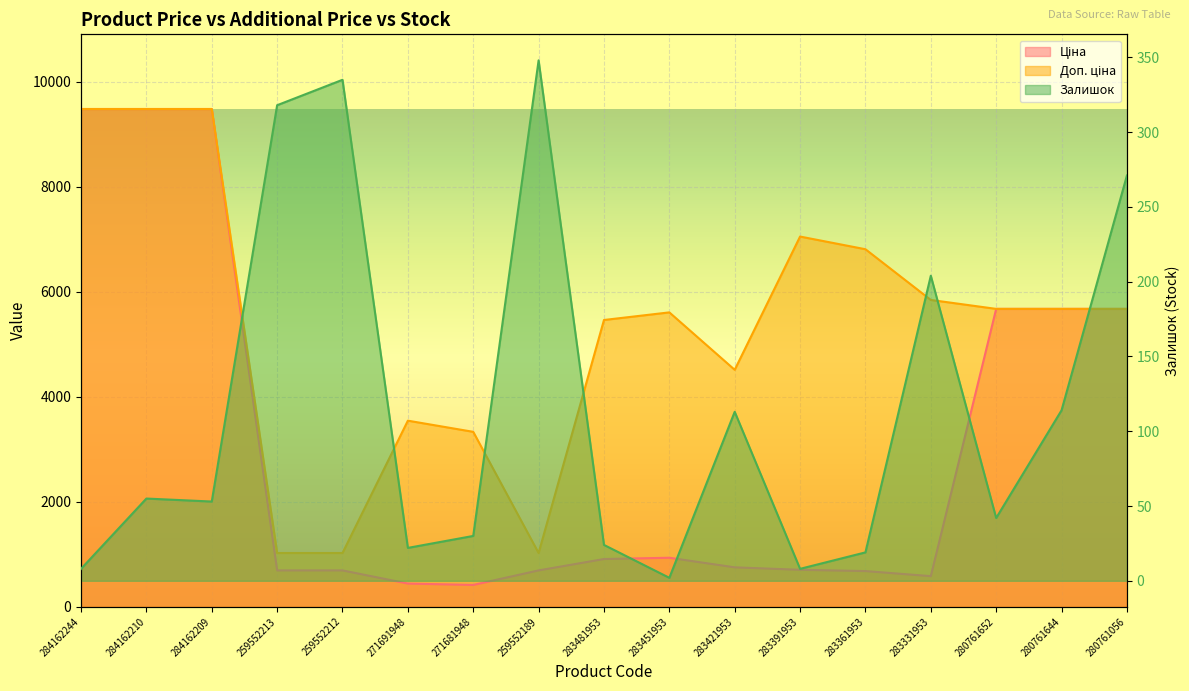

What is the label of the 14th point from the right?

259552213